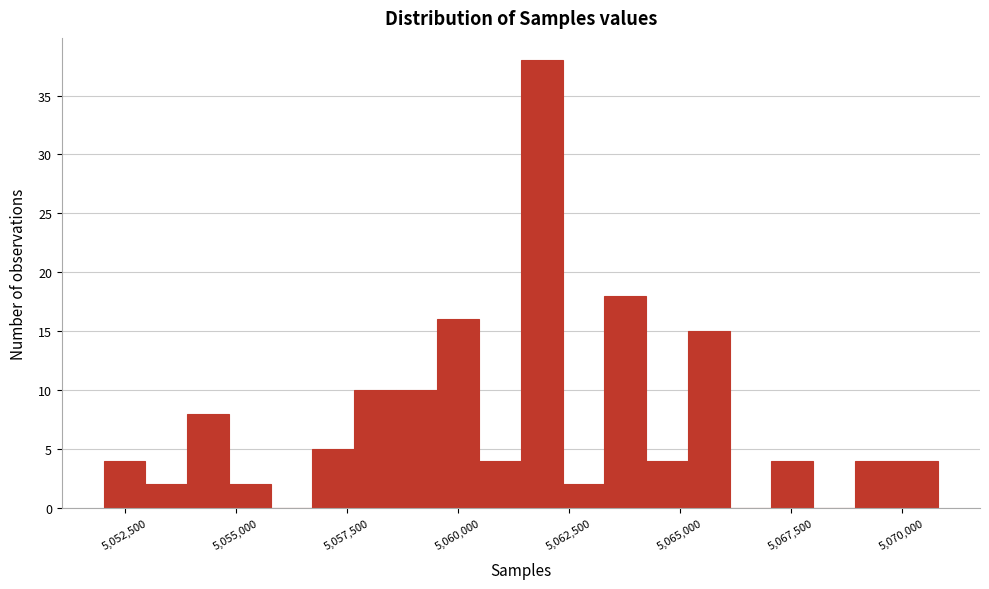

Around what value on the x-axis is the tallest bar? Give the approximate position of its centre, as read against the axis.

5062000